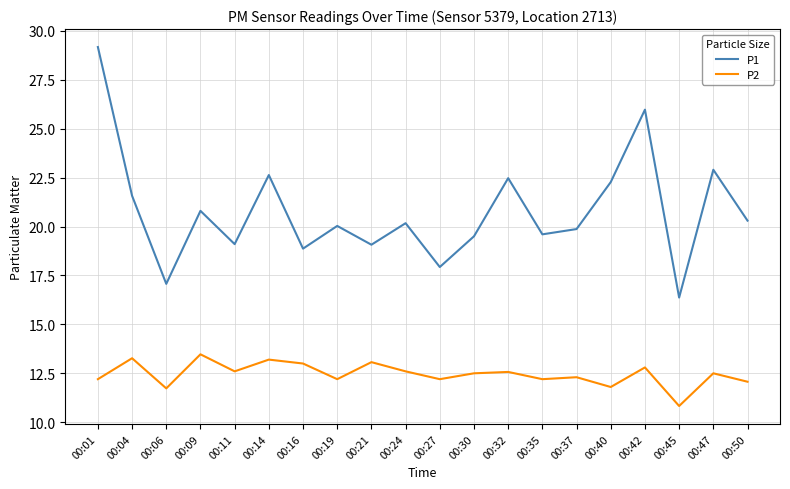

List the series in order of their overall mean, lowest first.

P2, P1